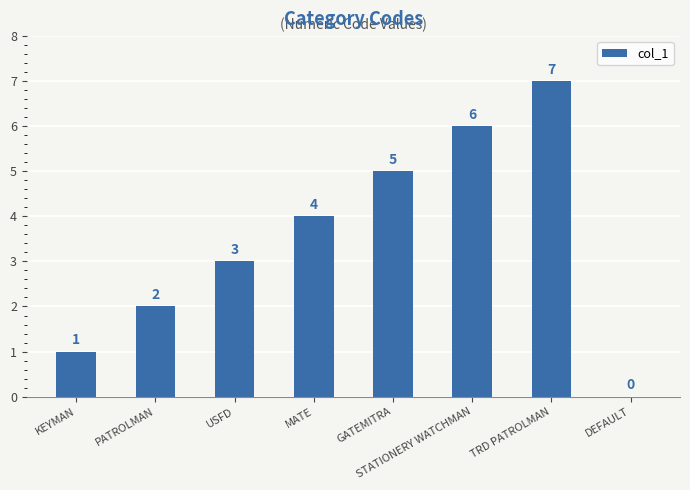

What is the greatest value displayed?

7